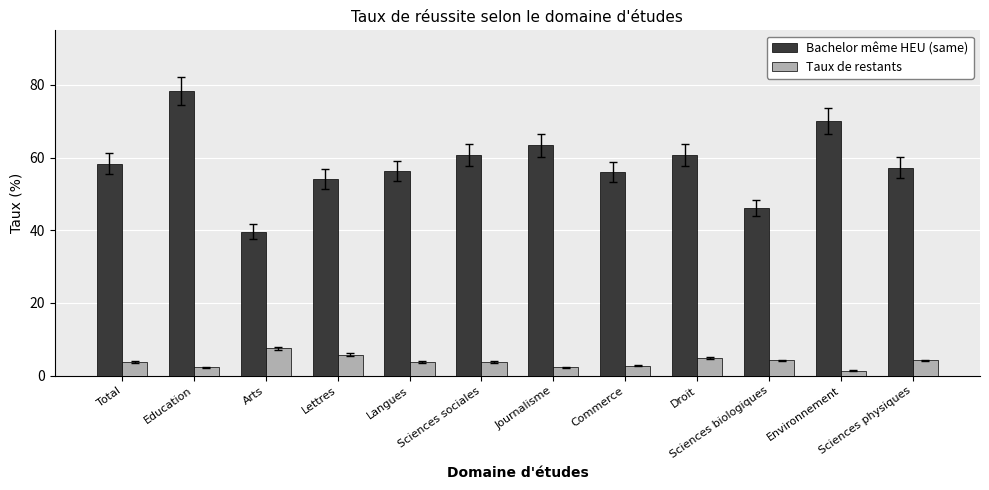

Which series has the largest range (max minus min)?

Bachelor même HEU (same)